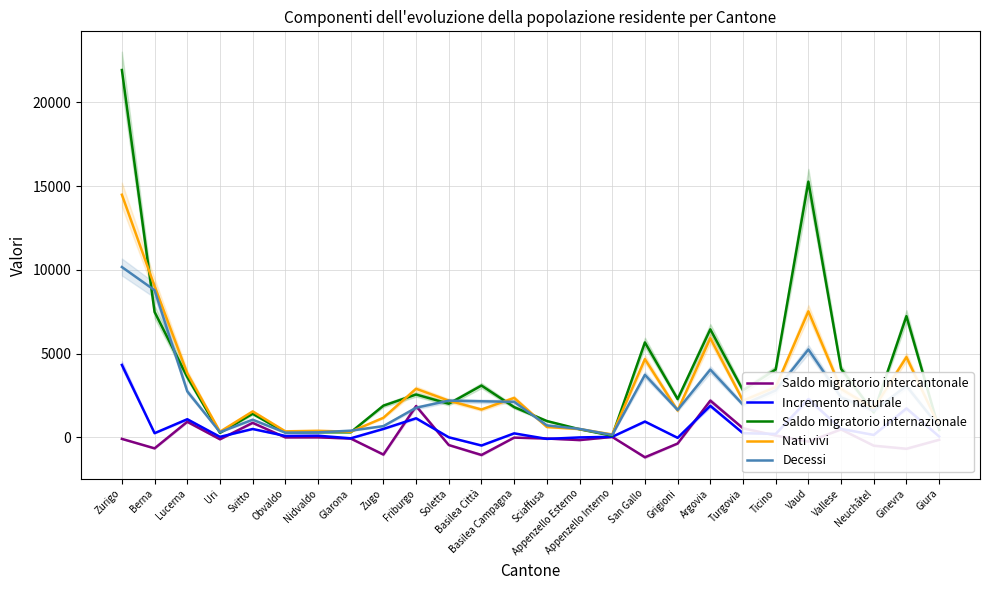

What is the difference between the second highest and minimum values in the Saldo migratorio intercantonale series?

3057